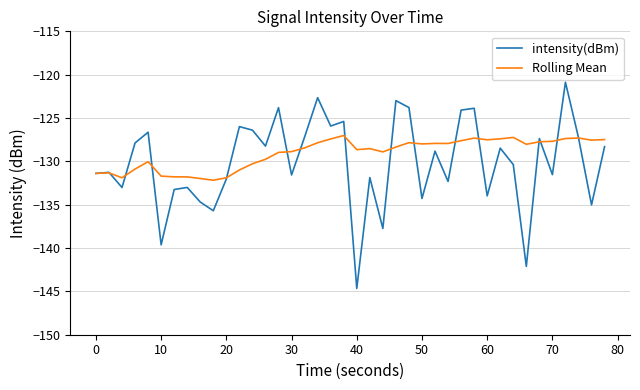

Which series has the widest spread of values?

intensity(dBm)